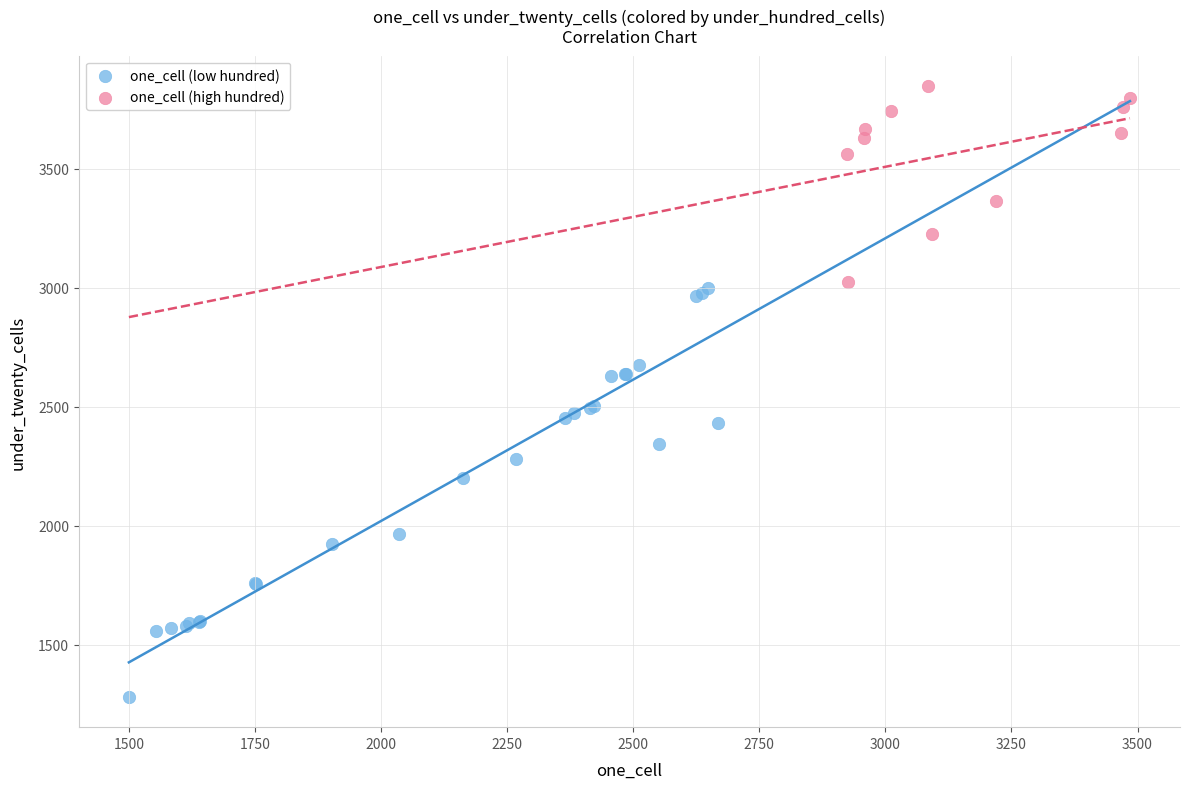

Which series contains the highest Y value?

one_cell (high hundred)